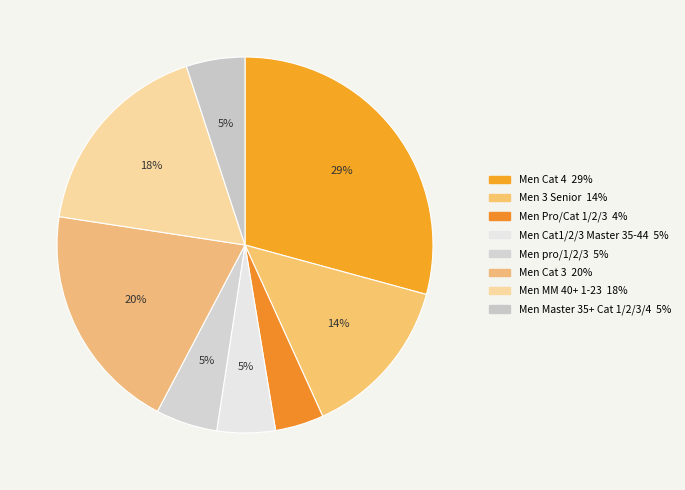

What percentage is NOT represented by Men pro/1/2/3?

94.7%